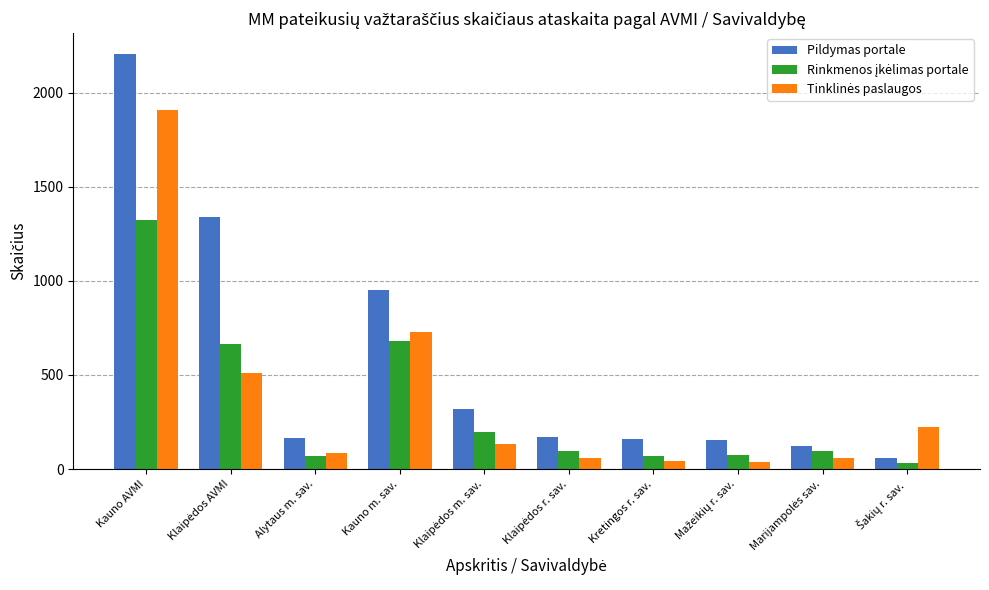

At which category is the sum across all series the highest?

Kauno AVMI